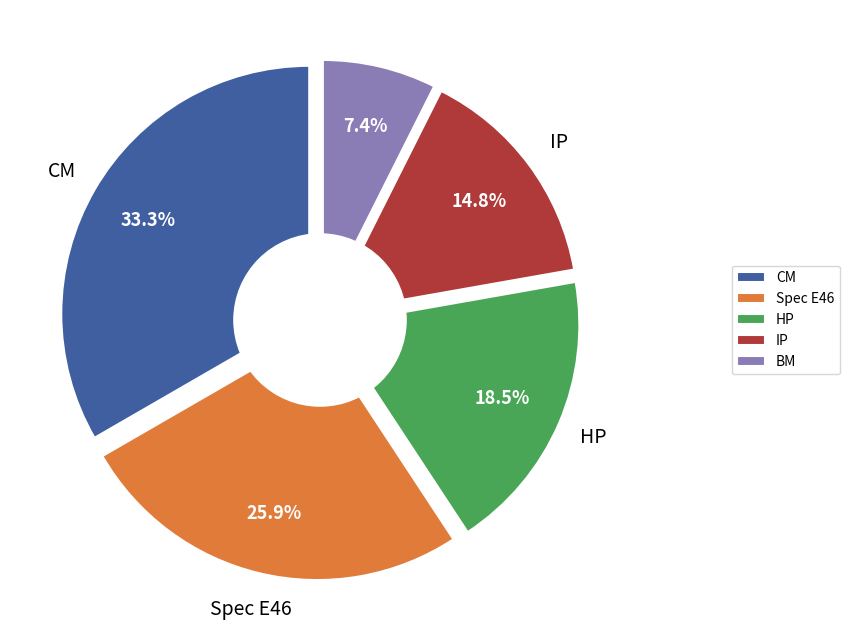

True or false: Spec E46 accounts for 15% of the total.

False